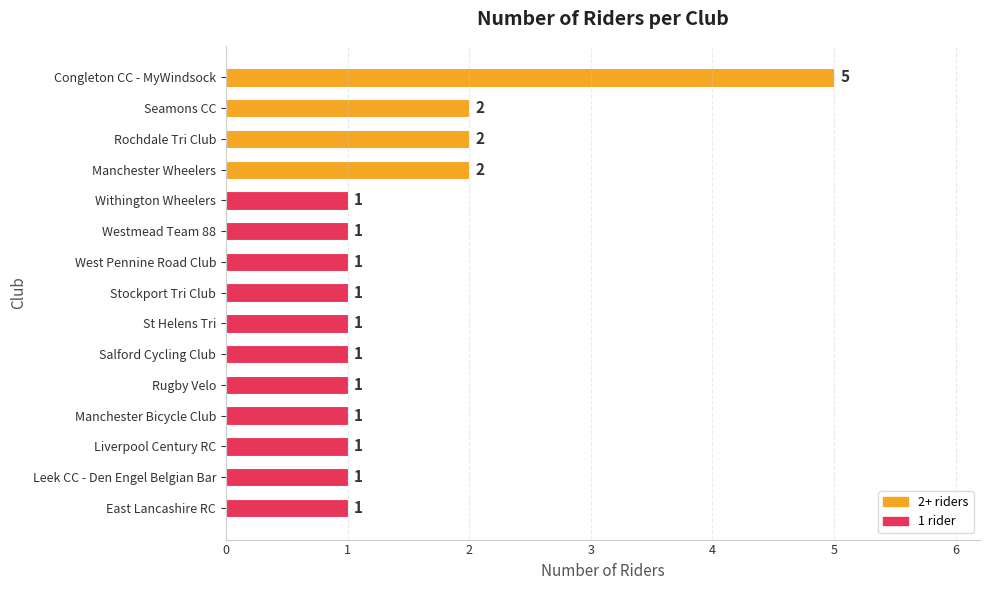

How many values are between 1 and 2?

14